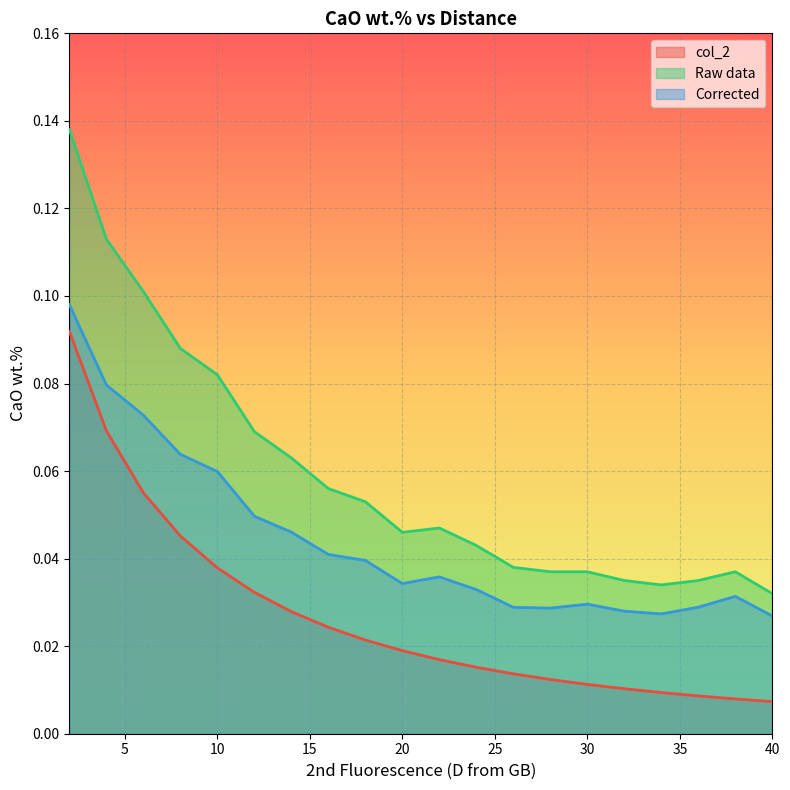

True or false: Corrected and Raw data intersect in this chart.

False